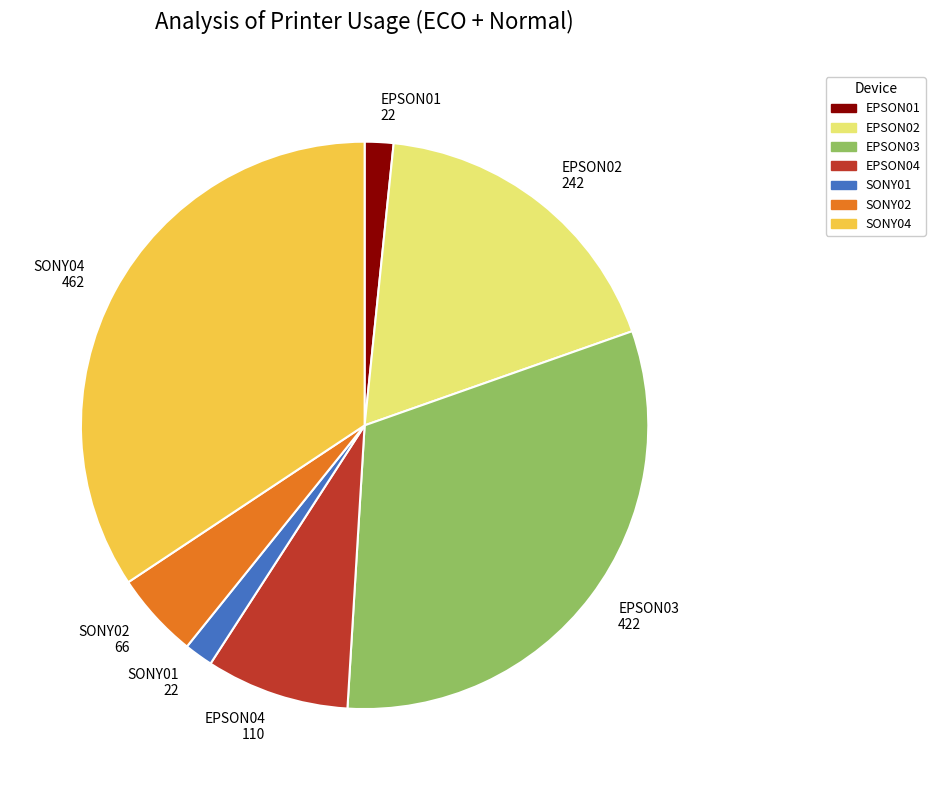

Combined, do SONY01 22 and EPSON02 242 account for over 50%?

No